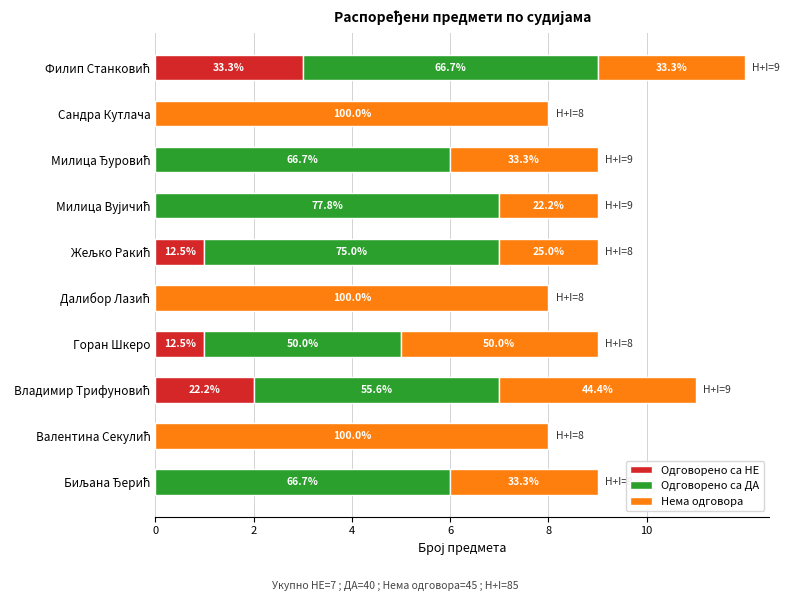

What are all the series names shown in the legend?

Одговорено са НЕ, Одговорено са ДА, Нема одговора